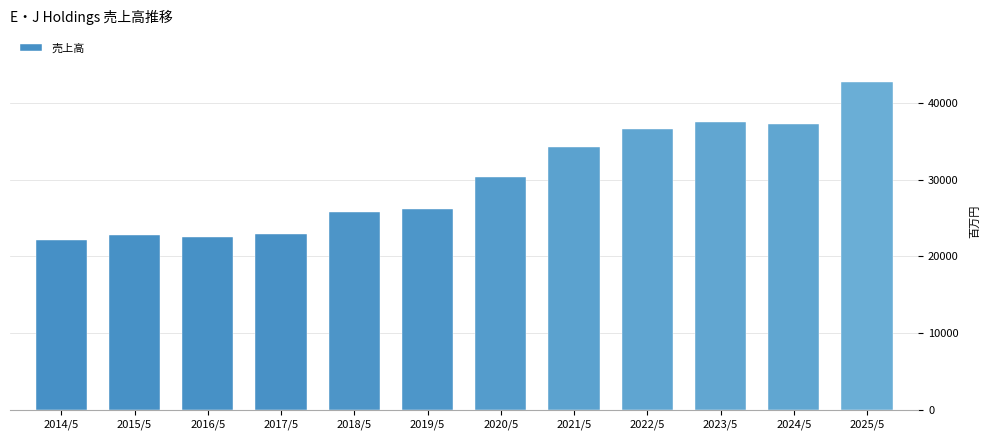

Reading left to right, what are all the values shown in this chart?

2014/5=22147	2015/5=22747	2016/5=22470	2017/5=22978	2018/5=25819	2019/5=26172	2020/5=30394	2021/5=34334	2022/5=36668	2023/5=37509	2024/5=37207	2025/5=42705